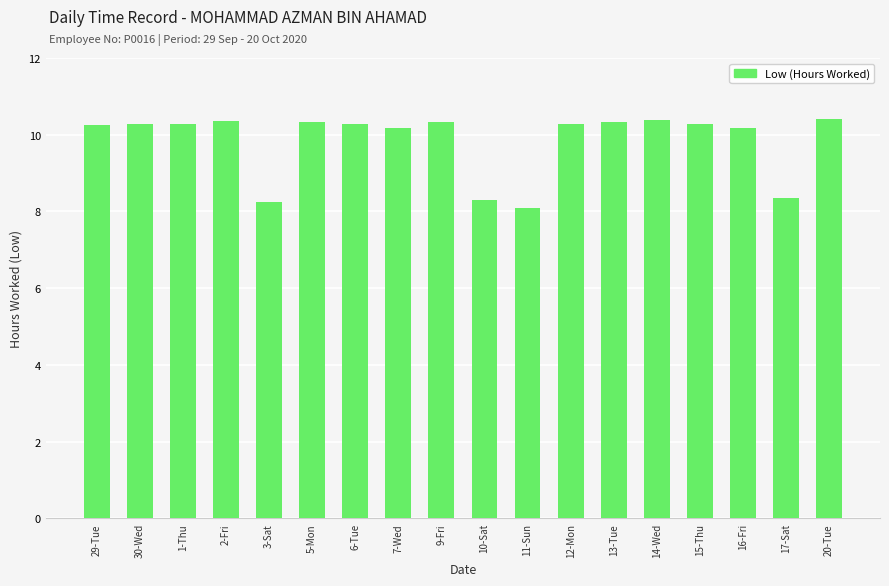

What is the change in value from 11-Sun to 13-Tue?

+2.2